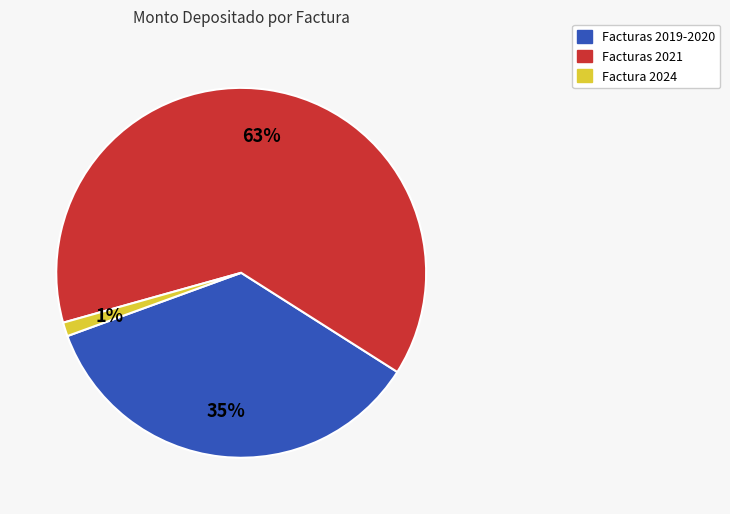

True or false: Facturas 2021 accounts for 54% of the total.

False